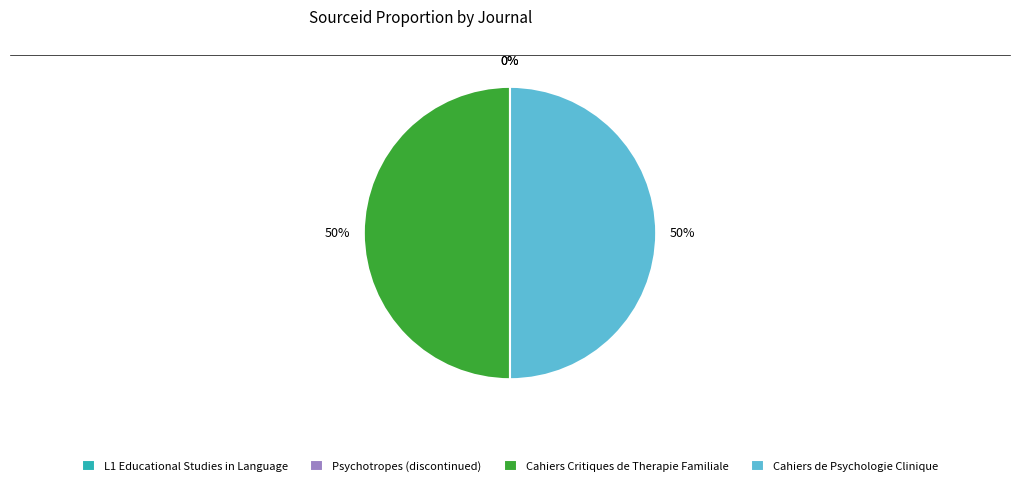

True or false: Cahiers Critiques de Therapie Familiale accounts for 50% of the total.

True